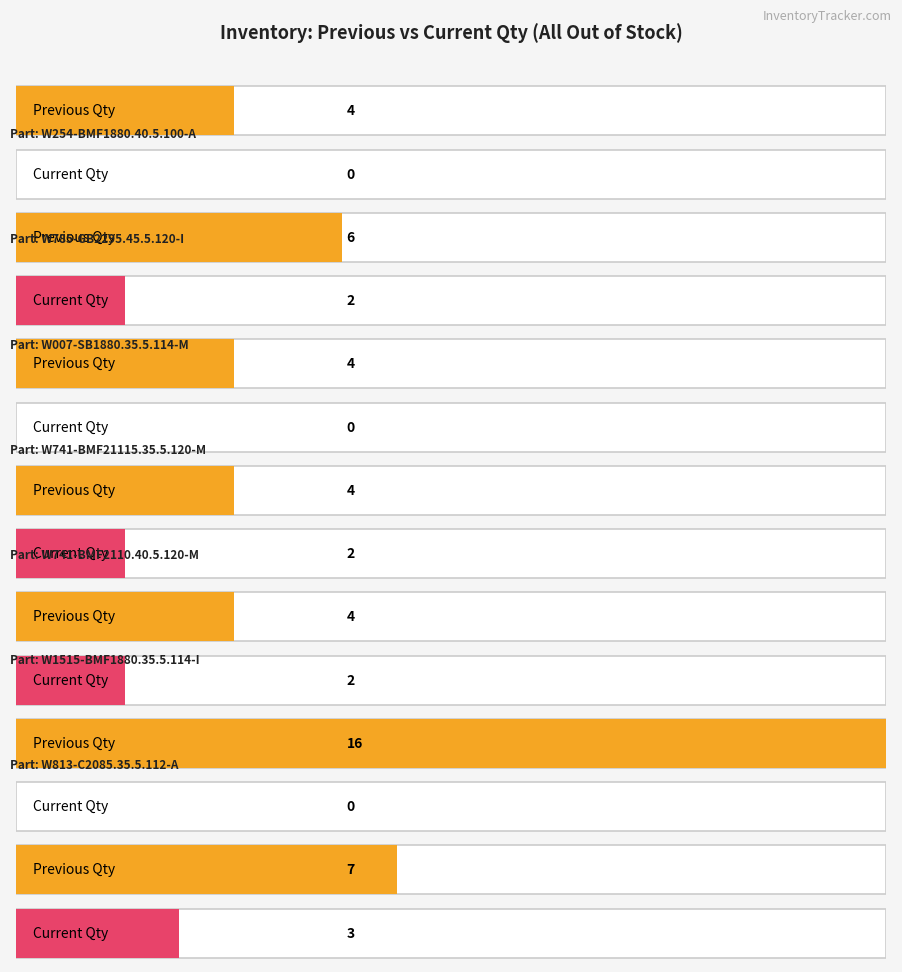

At which category does the chart reach its minimum across all series?

W254-BMF1880.40.5.100-A